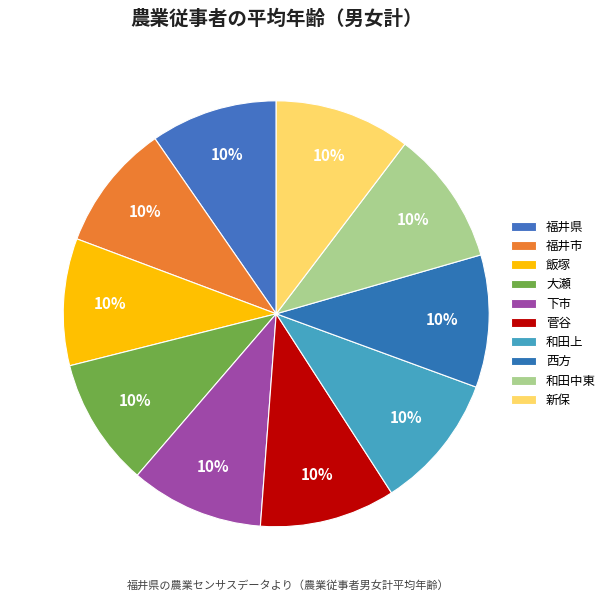

How many segments does this pie chart have?

10